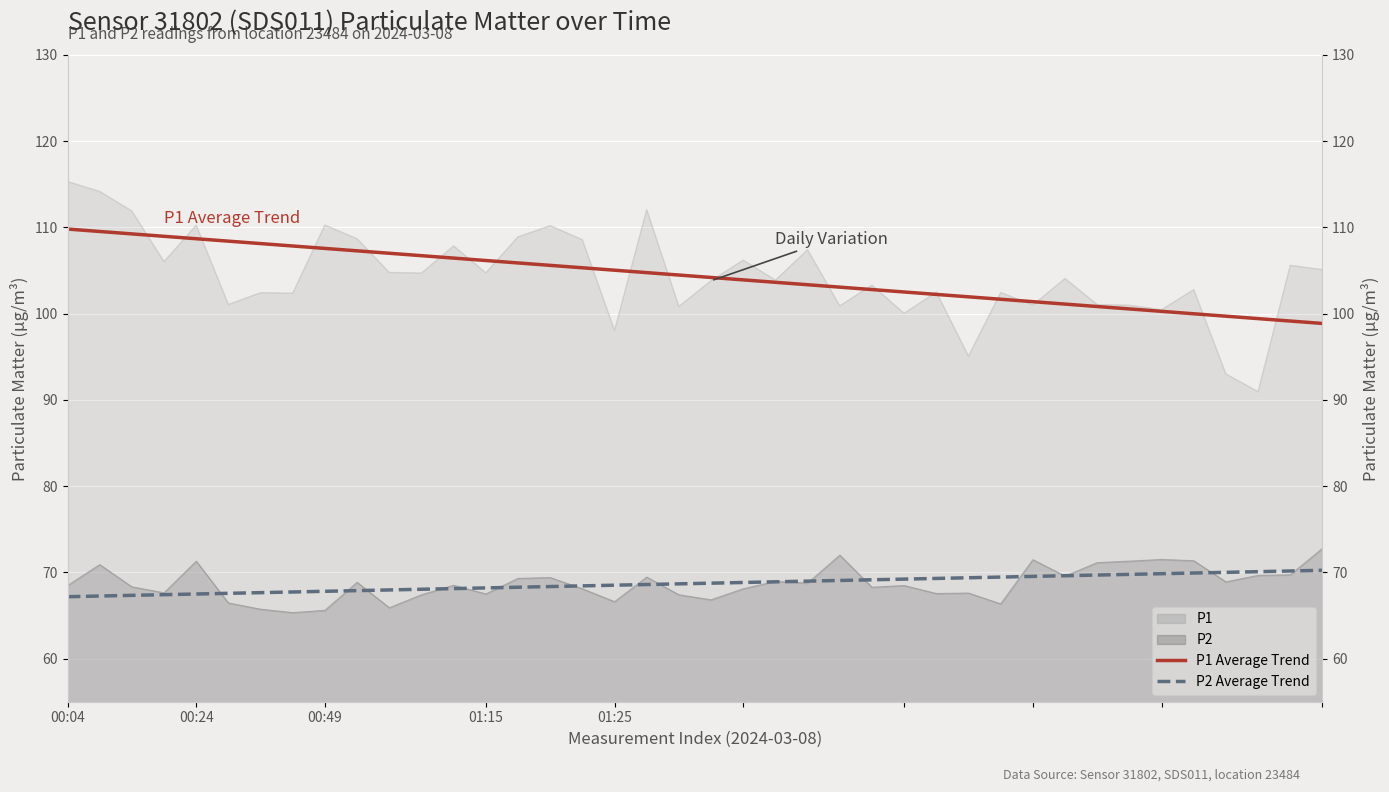

Which category has the highest value in the P2 Average Trend series?

39